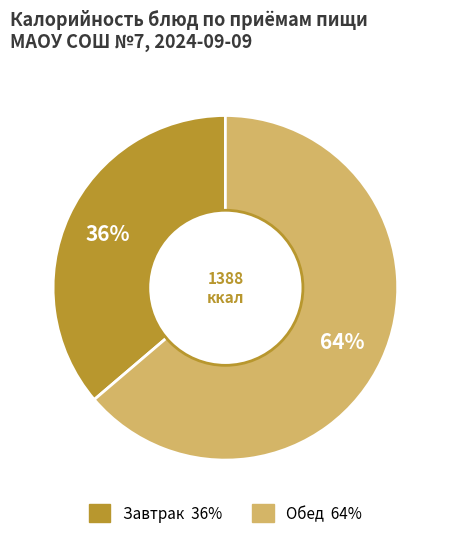

To the nearest percent, what is the average slice percentage?

50%